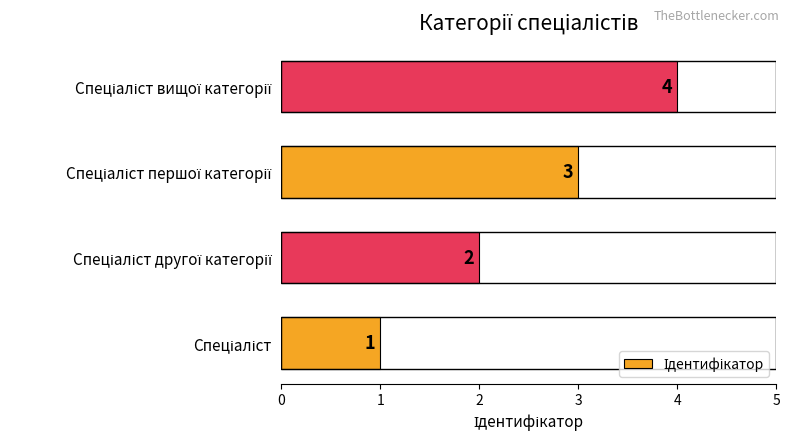

What is the sum of all values?

10